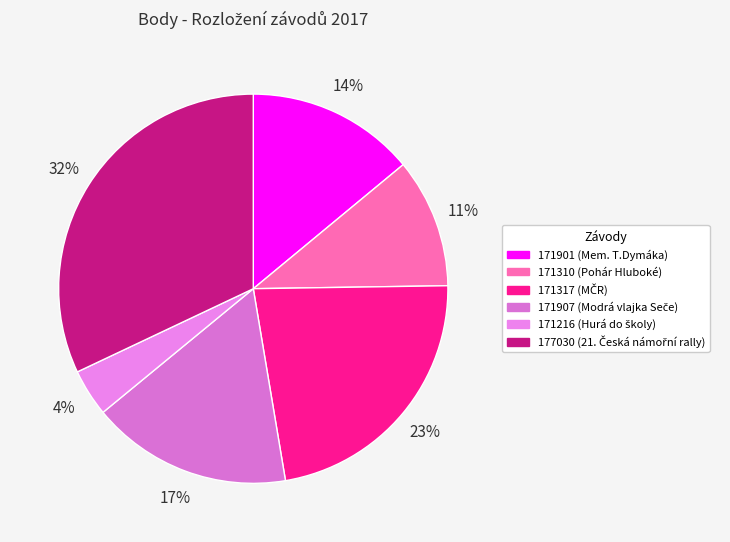

What percentage is the 171907 slice, to the nearest percent?

17%